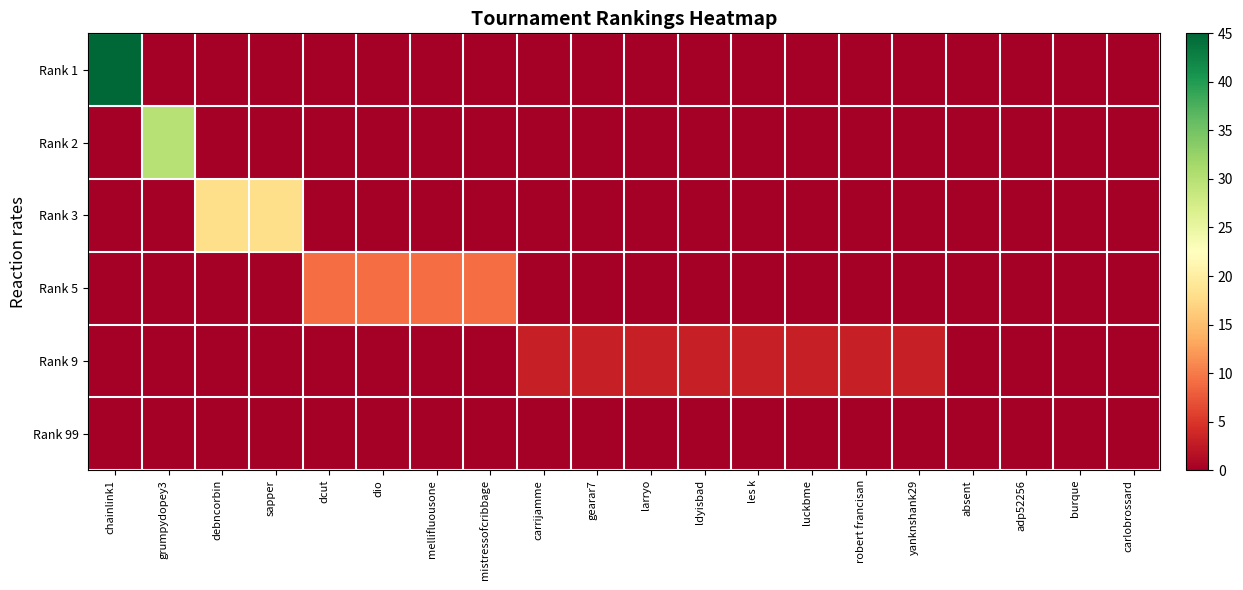

Which label corresponds to the largest value in the chart?

chainlink1